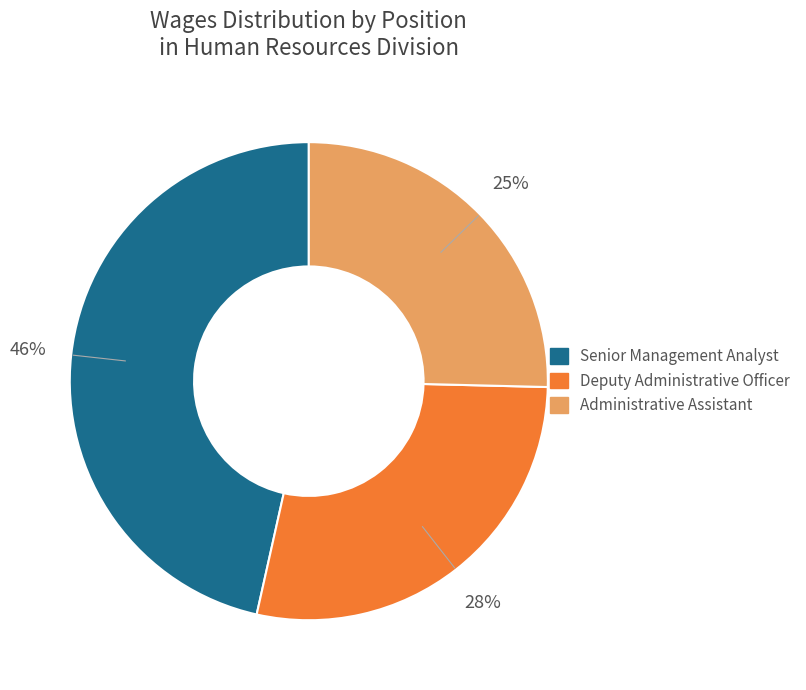

True or false: Administrative Assistant accounts for 25% of the total.

True